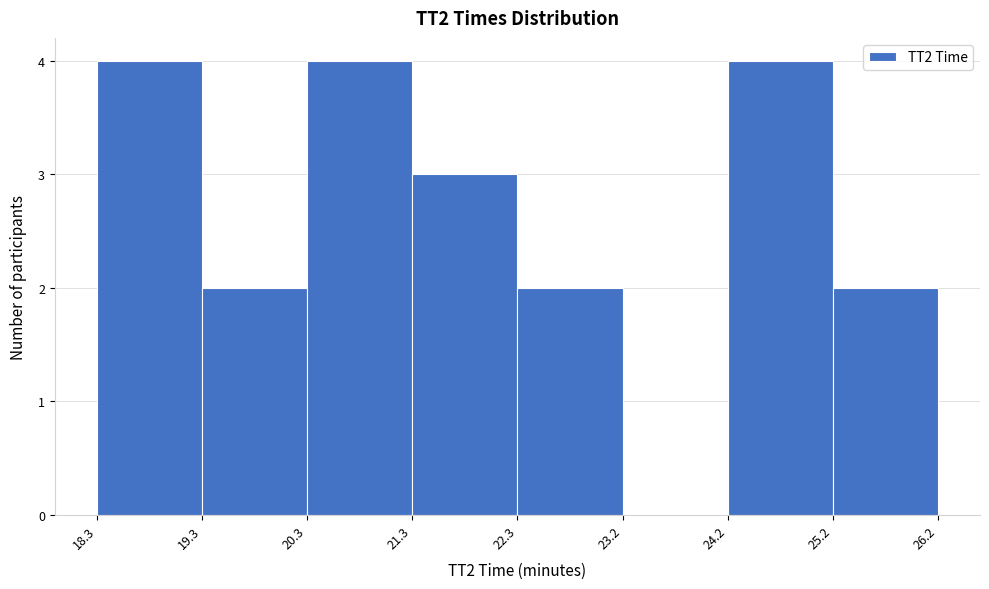

Reading left to right, transcribe this chart: for each bar, give the range it covers on the x-axis and its height. The values are not printed on the chart, so give them approximately, as read against the axis.

18.3 to 19.3: 4
19.3 to 20.3: 2
20.3 to 21.3: 4
21.3 to 22.3: 3
22.3 to 23.2: 2
23.2 to 24.2: 0
24.2 to 25.2: 4
25.2 to 26.2: 2